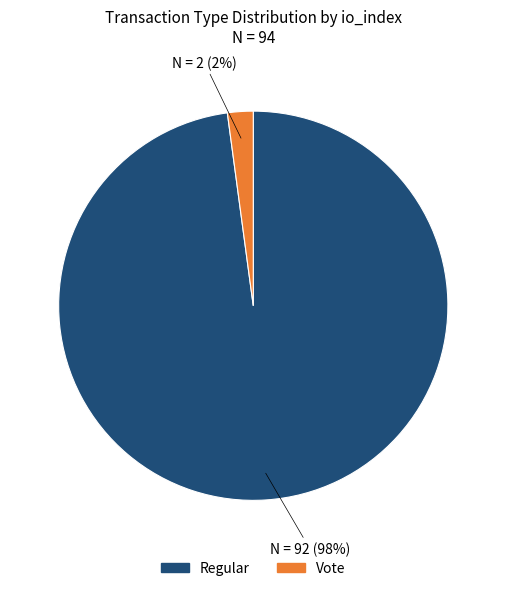

Count the number of slices in the pie.

2